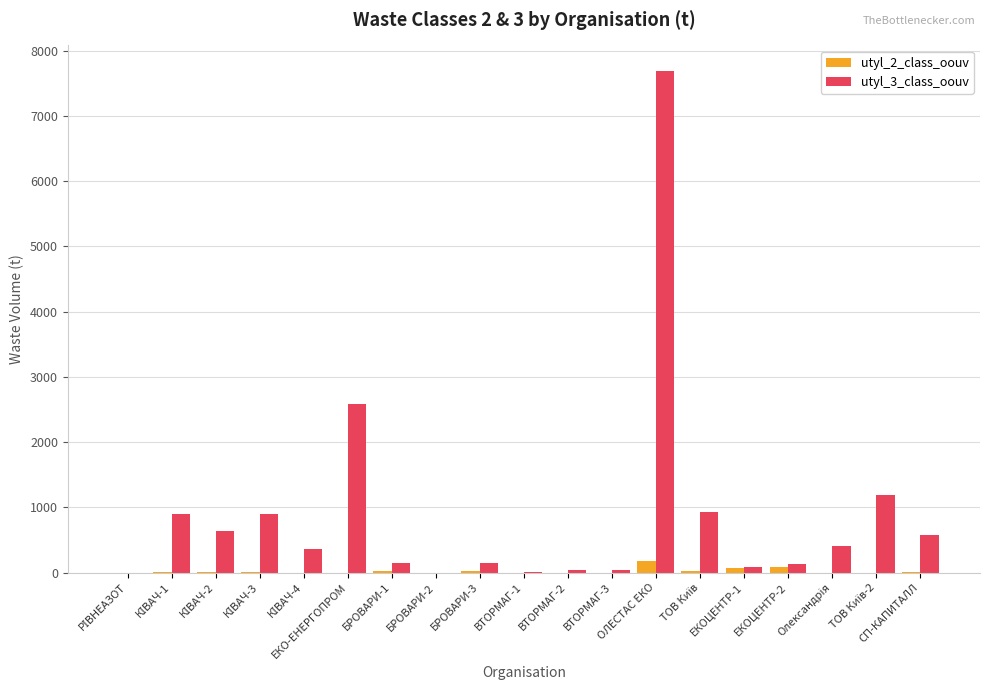

At which category is the sum across all series the highest?

ОЛЕСТАС ЕКО